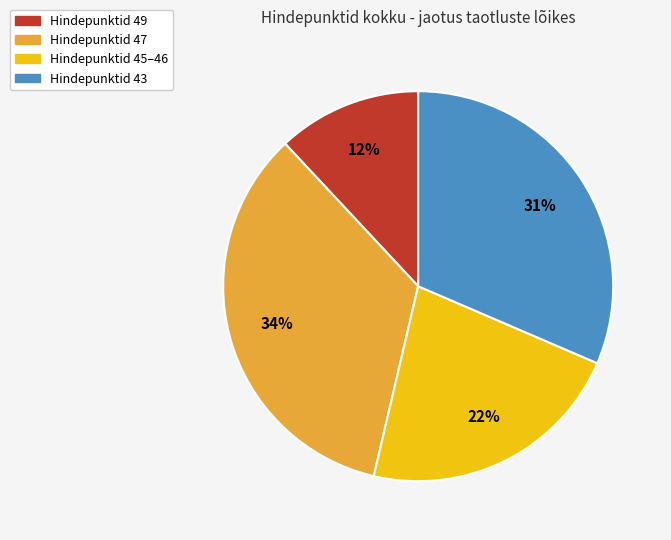

To the nearest percent, what is the difference between the largest and smallest slice percentages?

22%